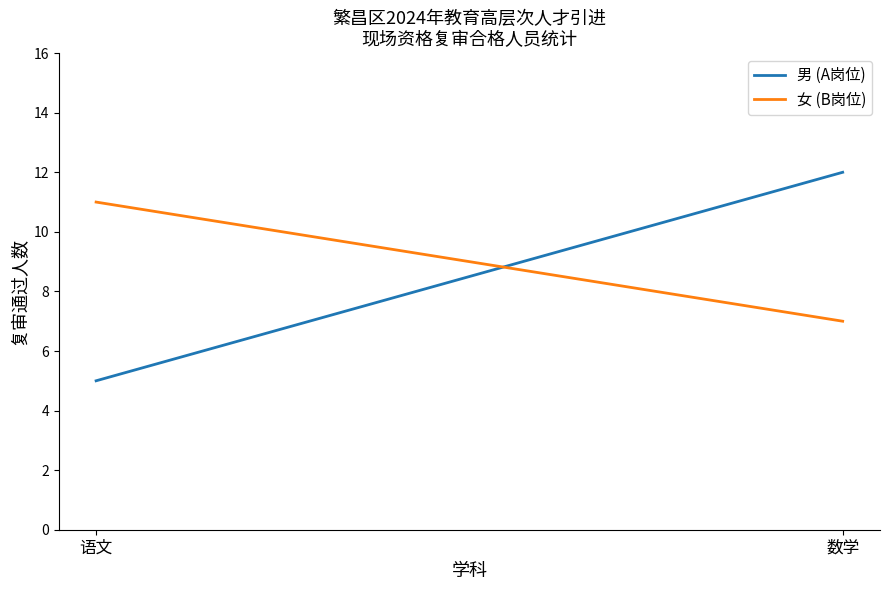

The value of 女 (B岗位) at 数学 is 7. True or false?

True